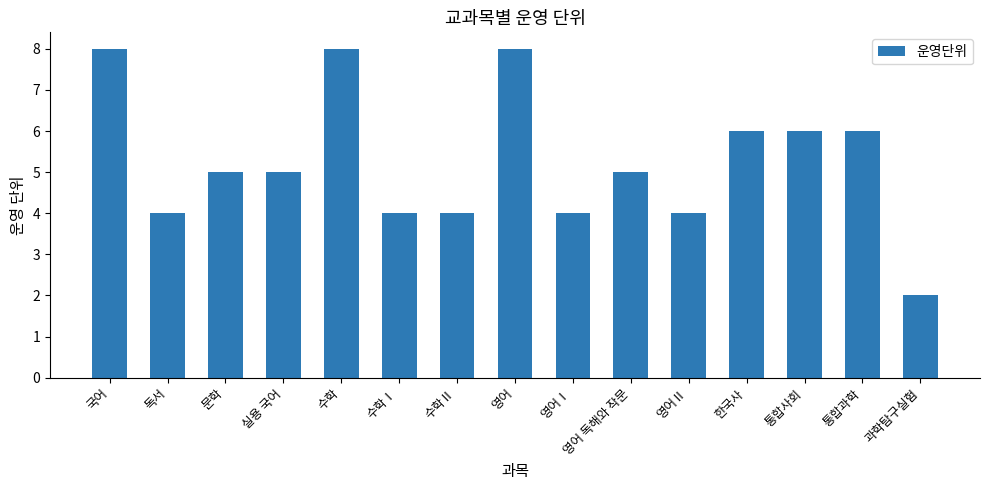

Does the chart contain any negative values?

No